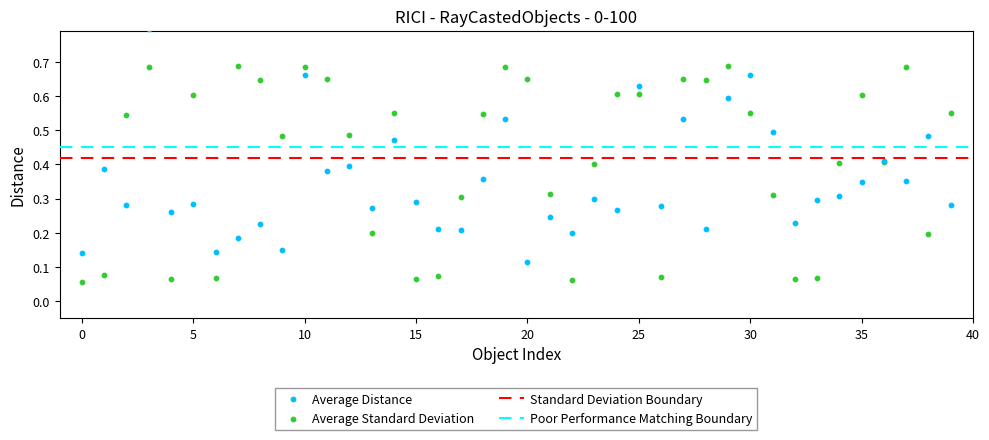

Which series reaches the minimum Y coordinate?

Average Standard Deviation